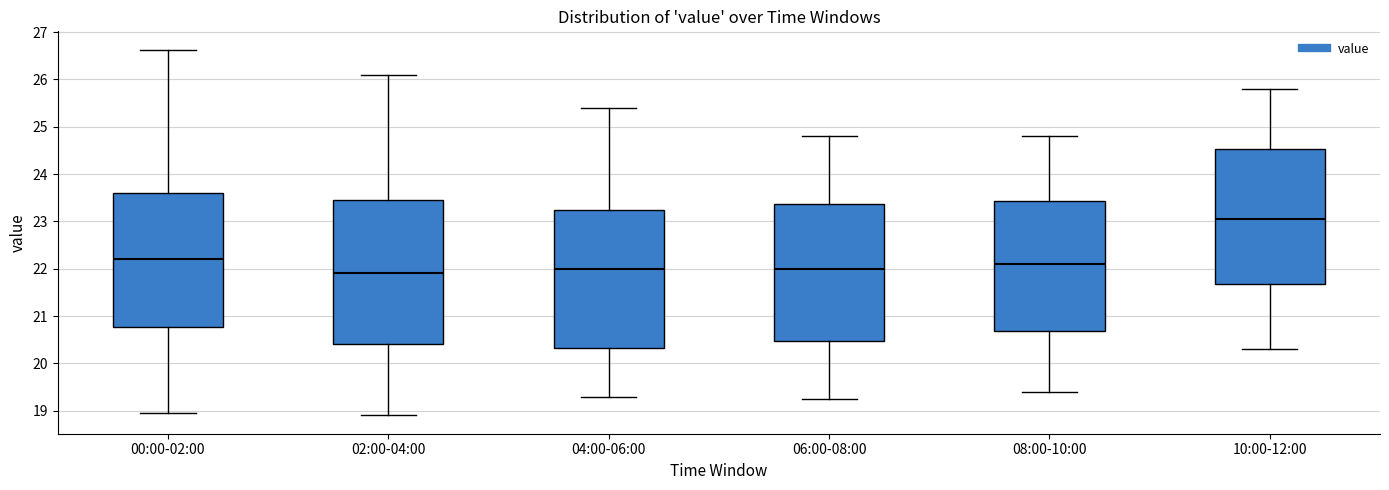

Reading left to right, read every box against the y-axis: the position of its median line, the range the box covers, and the ends of its whiskers. The values are not printed on the chart, so give them approximately, as read against the axis.

00:00-02:00: median 22.2, box 20.8 to 23.6, whiskers 19.0 to 26.6
02:00-04:00: median 21.9, box 20.4 to 23.5, whiskers 18.9 to 26.1
04:00-06:00: median 22.0, box 20.3 to 23.2, whiskers 19.3 to 25.4
06:00-08:00: median 22.0, box 20.5 to 23.4, whiskers 19.3 to 24.8
08:00-10:00: median 22.1, box 20.7 to 23.4, whiskers 19.4 to 24.8
10:00-12:00: median 23.1, box 21.7 to 24.5, whiskers 20.3 to 25.8